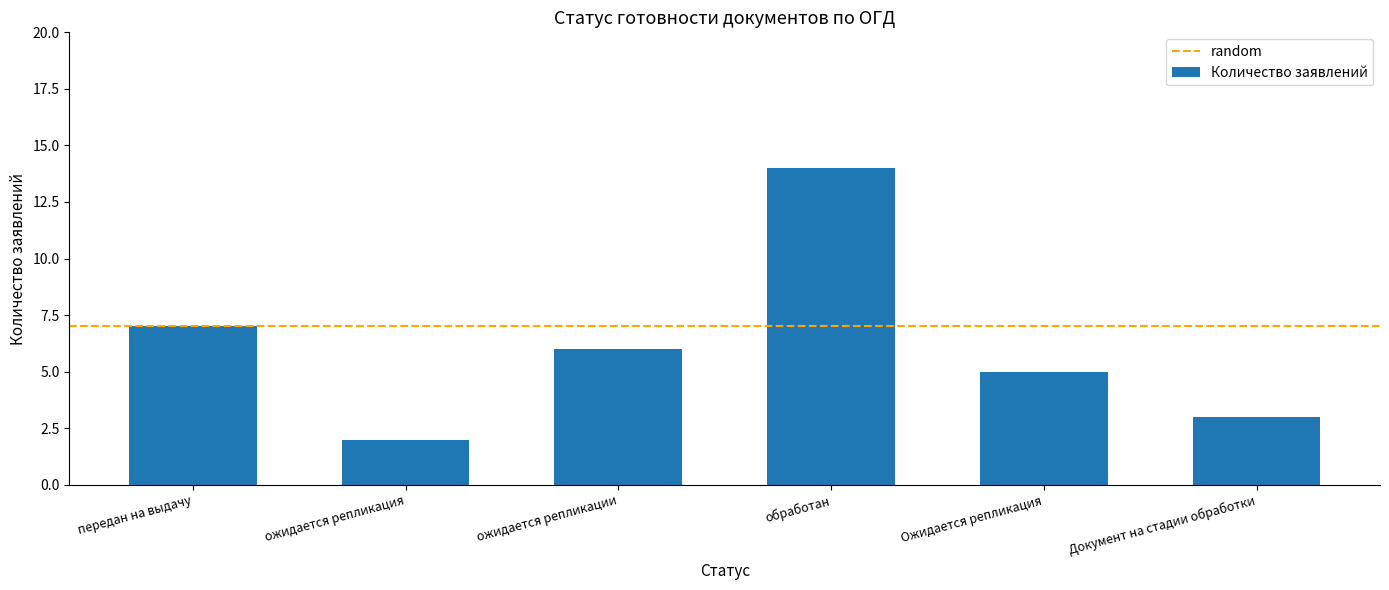

What is the label of the 2nd bar from the right?

Ожидается репликация